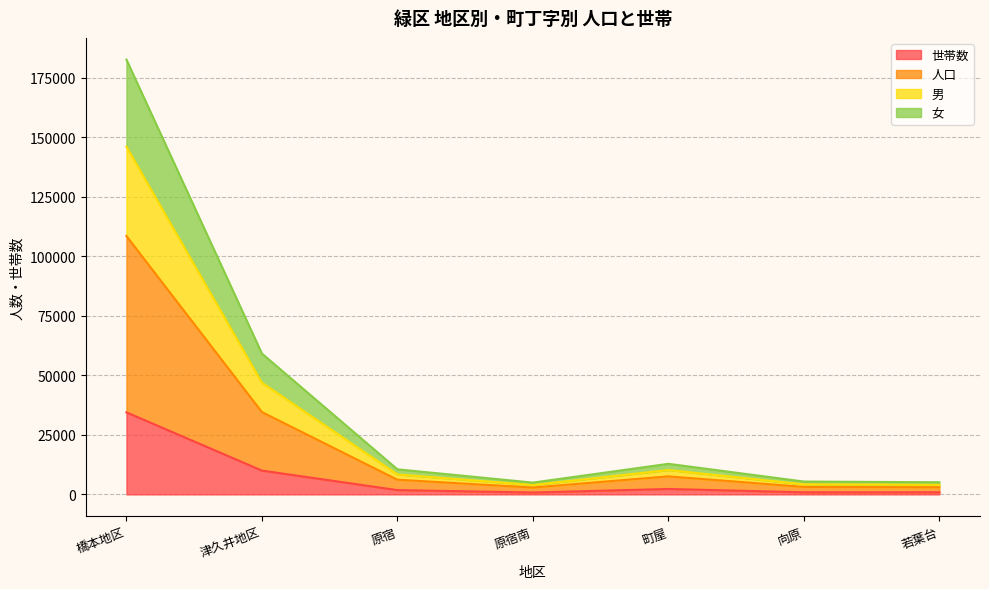

Does the chart have visible grid lines?

Yes